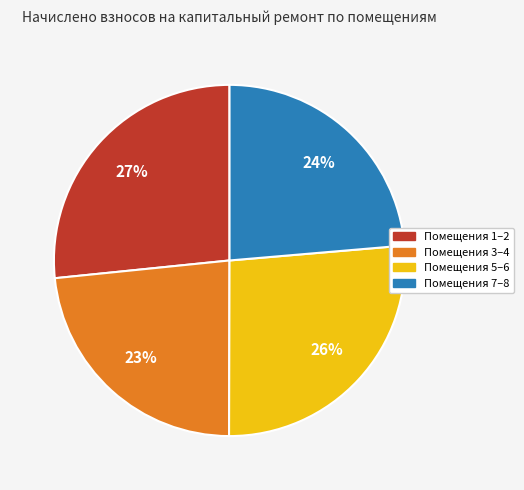

Is there any slice that represents more than half of the pie?

No